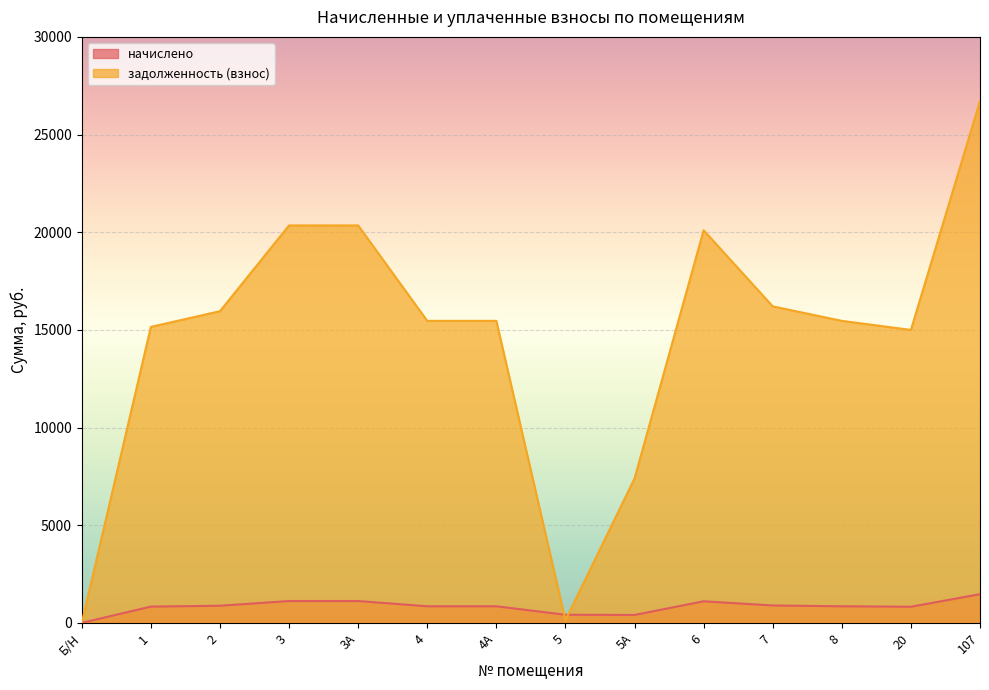

Between 20 and 107, which series saw the biggest shift?

задолженность (взнос)